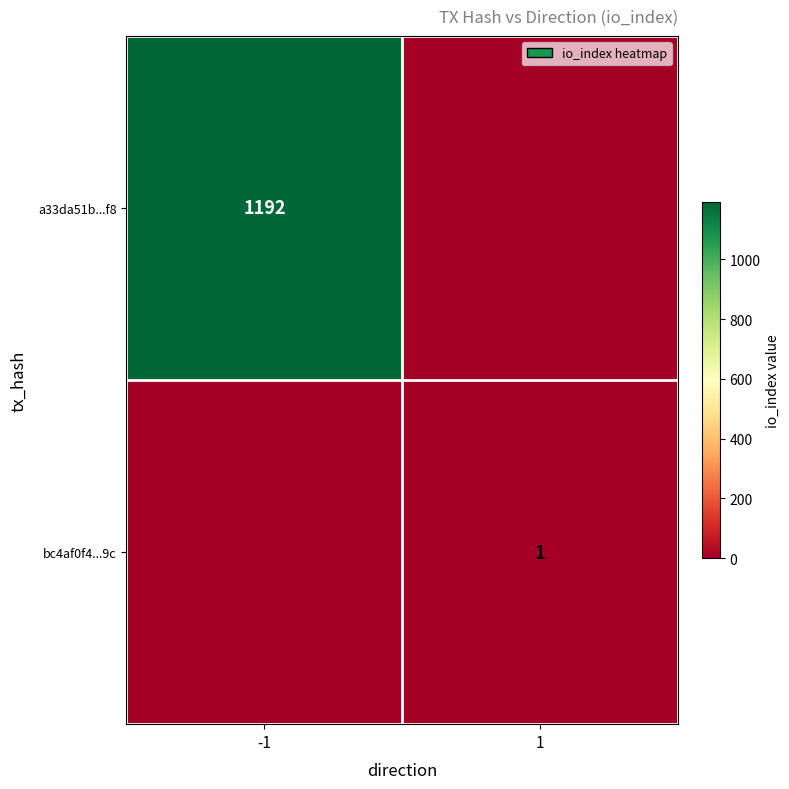

The value of bc4af0f4...9c at 1 is 0. True or false?

False